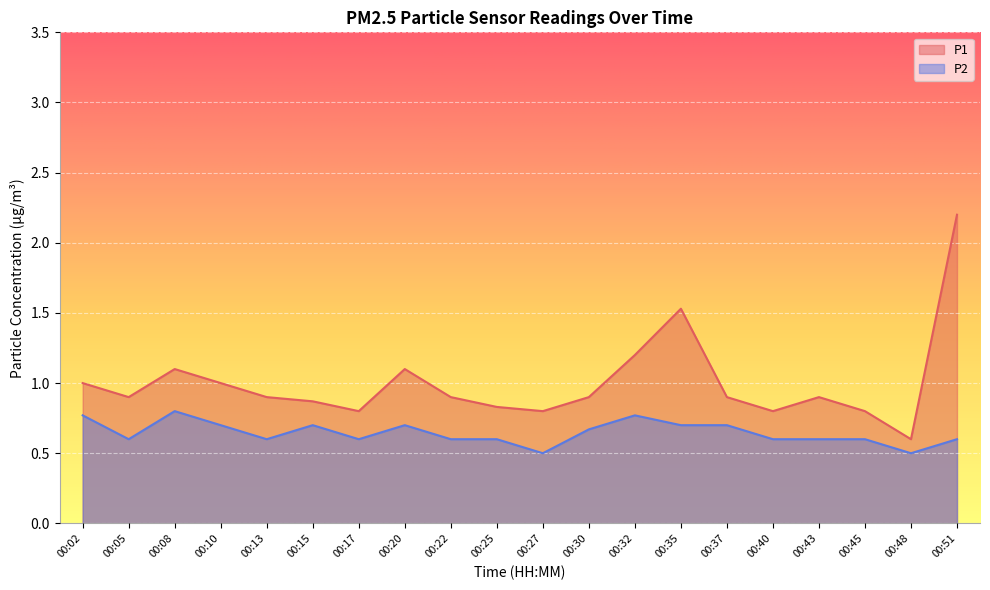

What is the total value across all series at 00:30?

1.6